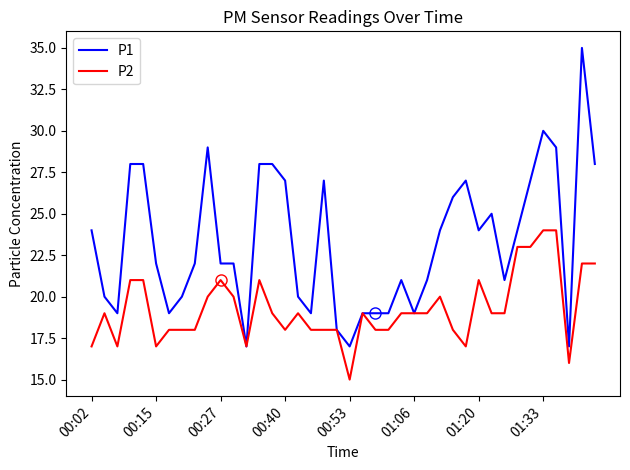

Reading left to right, transcribe all the data shown in this chart.

P1: 24	20	19	28	28	22	19	20	22	29	22	22	17	28	28	27	20	19	27	18	17	19	19	19	21	19	21	24	26	27	24	25	21	24	27	30	29	17	35	28
P2: 17	19	17	21	21	17	18	18	18	20	21	20	17	21	19	18	19	18	18	18	15	19	18	18	19	19	19	20	18	17	21	19	19	23	23	24	24	16	22	22